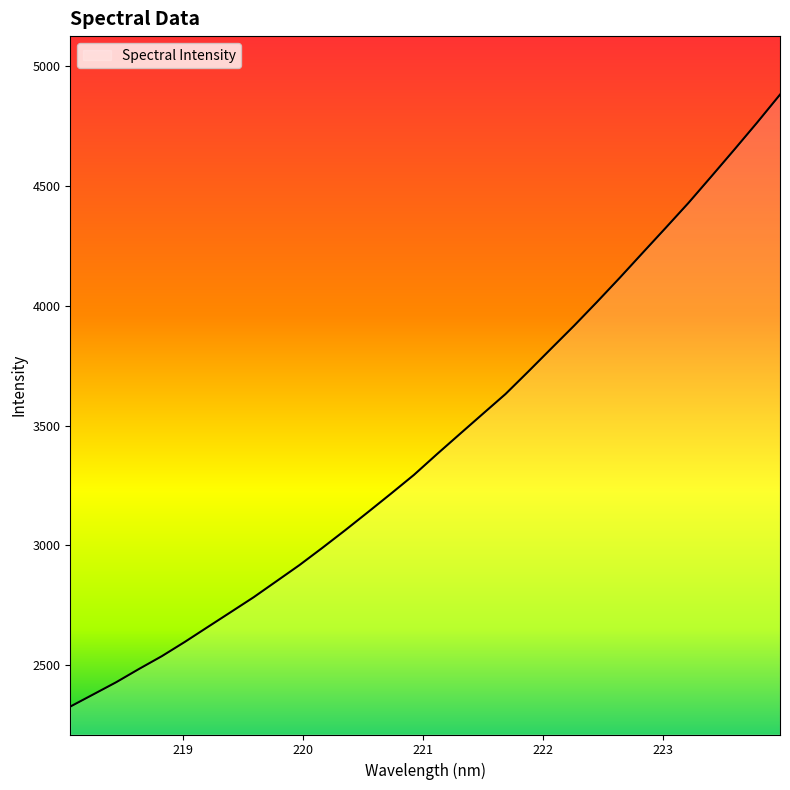

What is the difference between the maximum and second lowest values?

2501.6